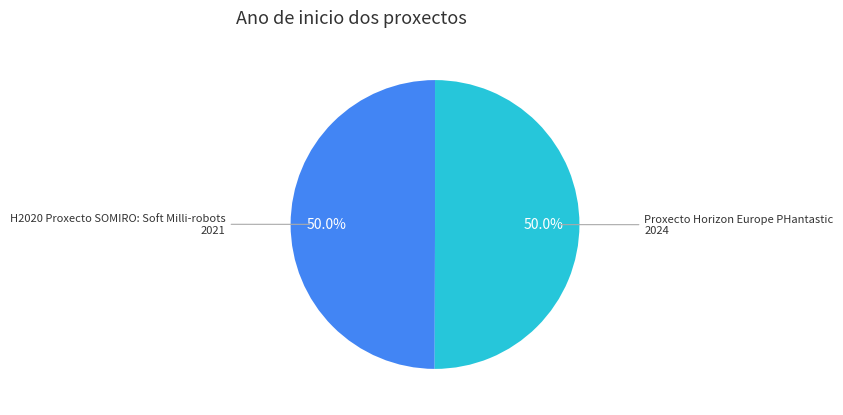

The Proxecto Horizon Europe PHantastic slice represents 50% of the pie. True or false?

True